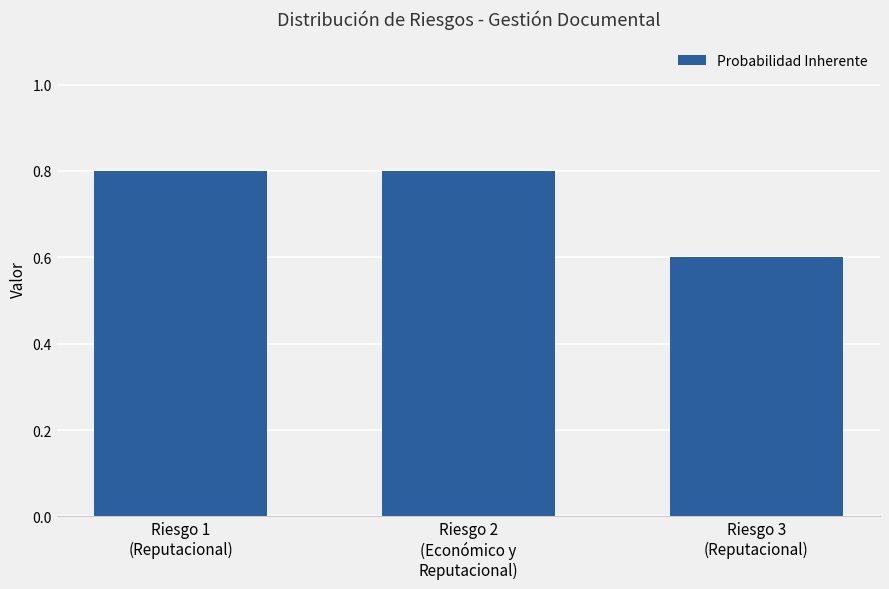

What is the label of the 2nd bar from the left?

Riesgo 2
(Económico y
Reputacional)